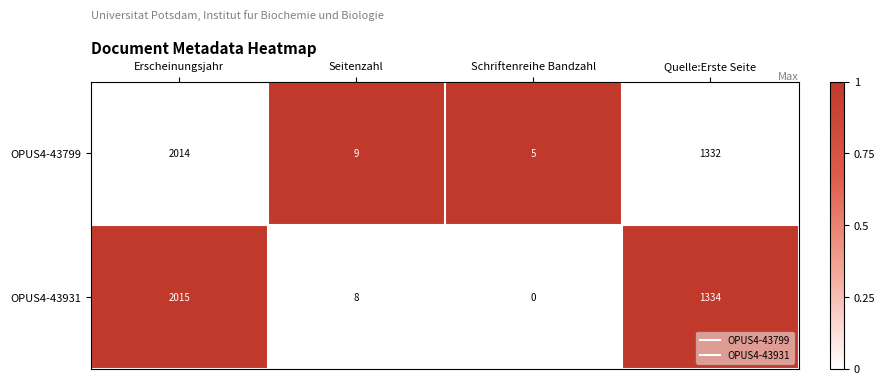

At how many categories does at least one series exceed 0?

4